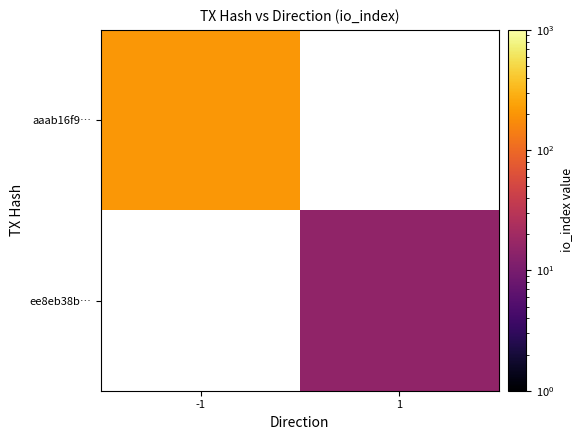

Is the value of aaab16f9… at -1 greater than the value of ee8eb38b… at 1?

Yes